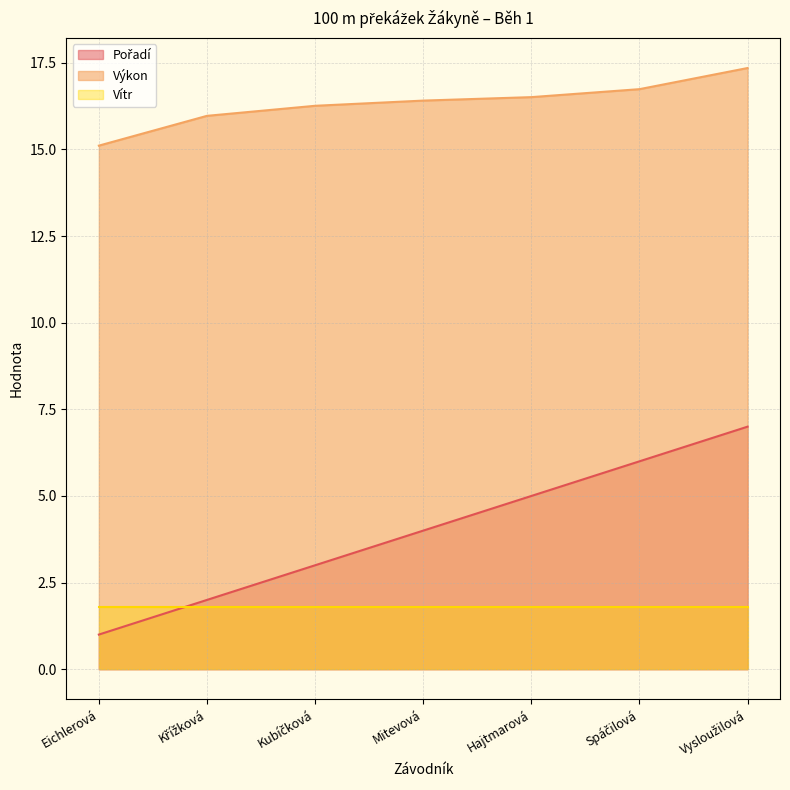

What is the sum of all Výkon values?

114.4